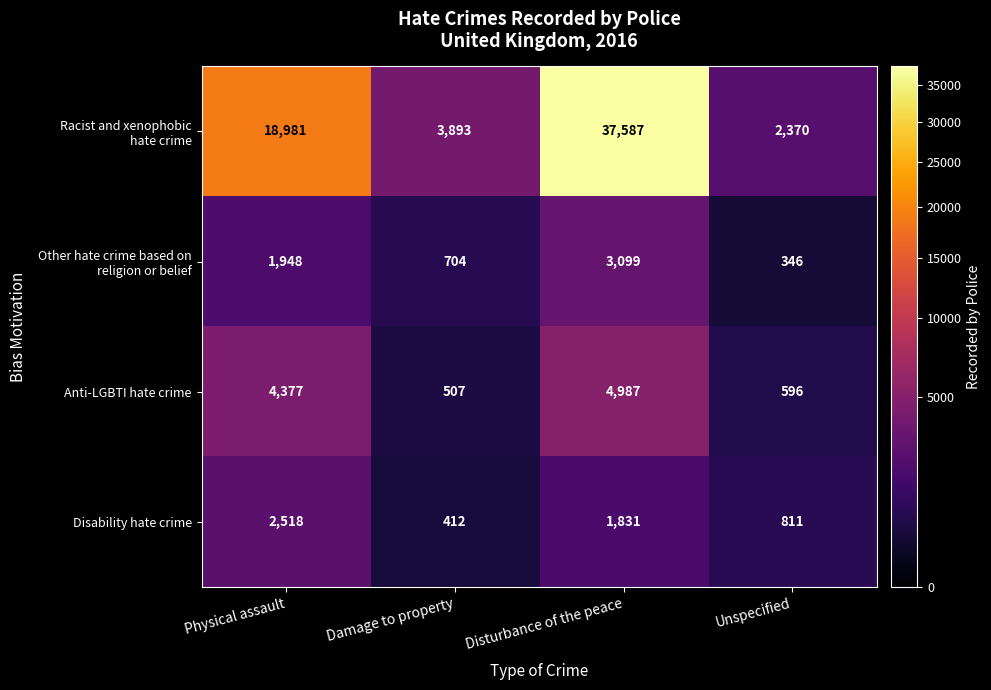

At how many categories does at least one series exceed 34928?

1